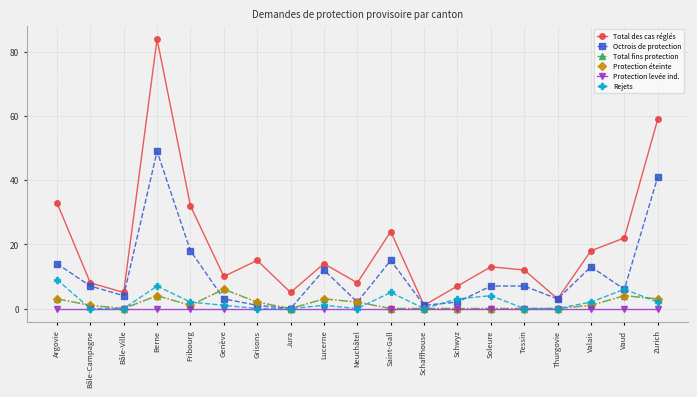

What is the sum of the Total fins protection values at Jura and Zurich?

3